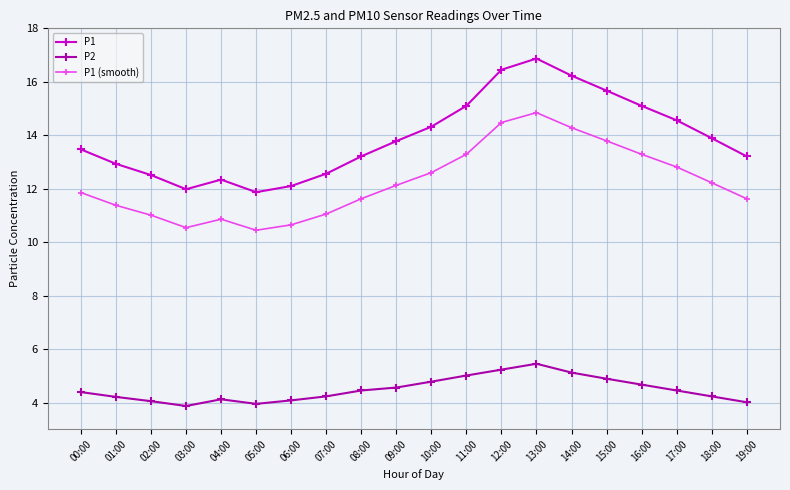

What is the minimum value for P2?

3.9